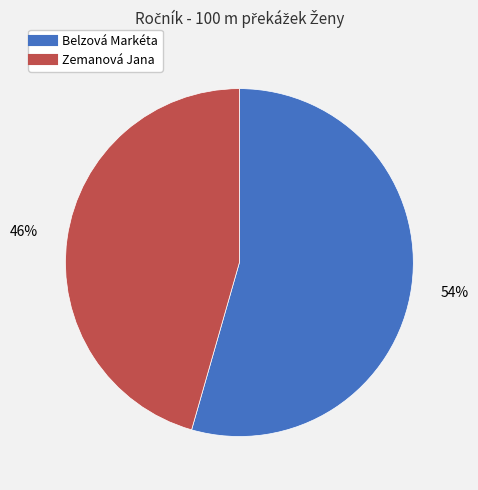

The Belzová Markéta slice represents 54% of the pie. True or false?

True